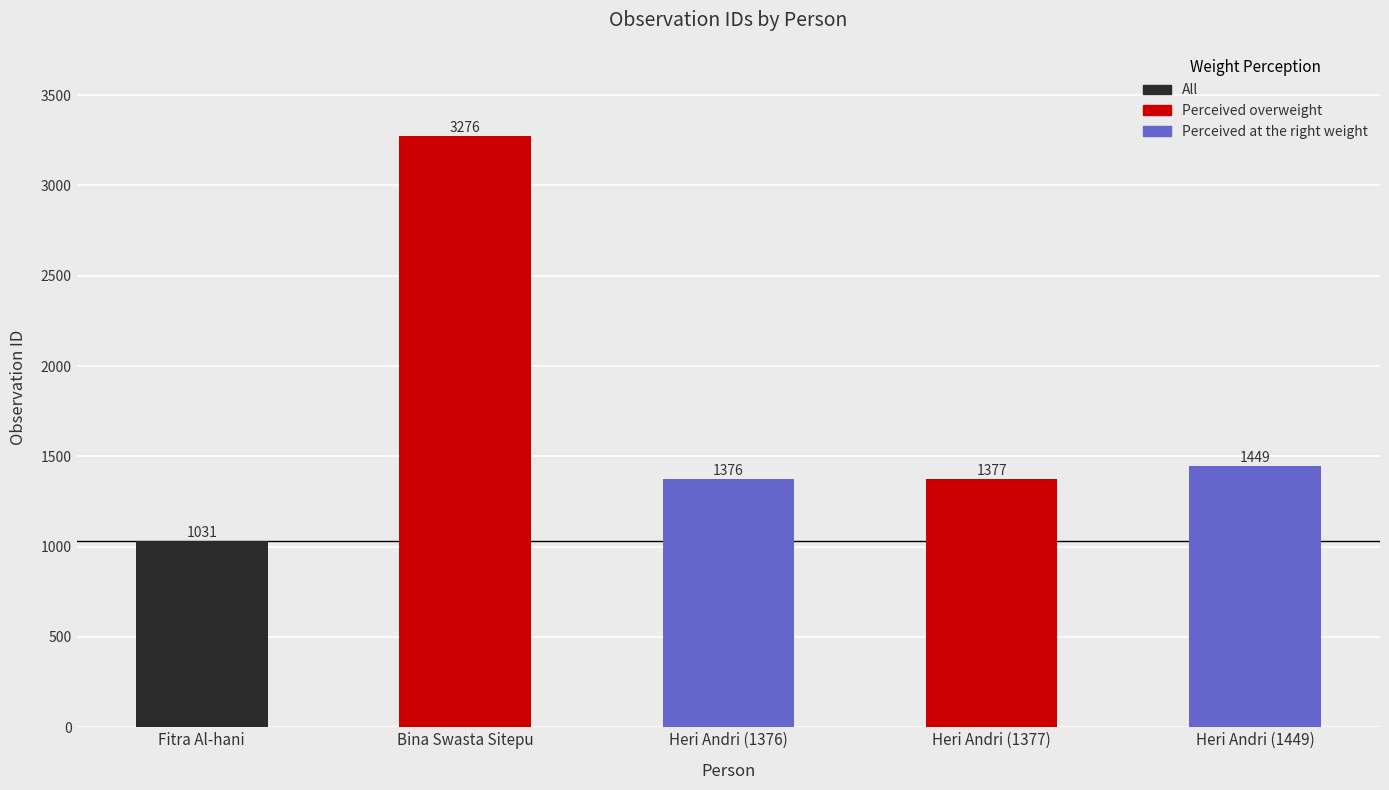

Is it true that the value at Heri Andri (1376) is 2281?

False